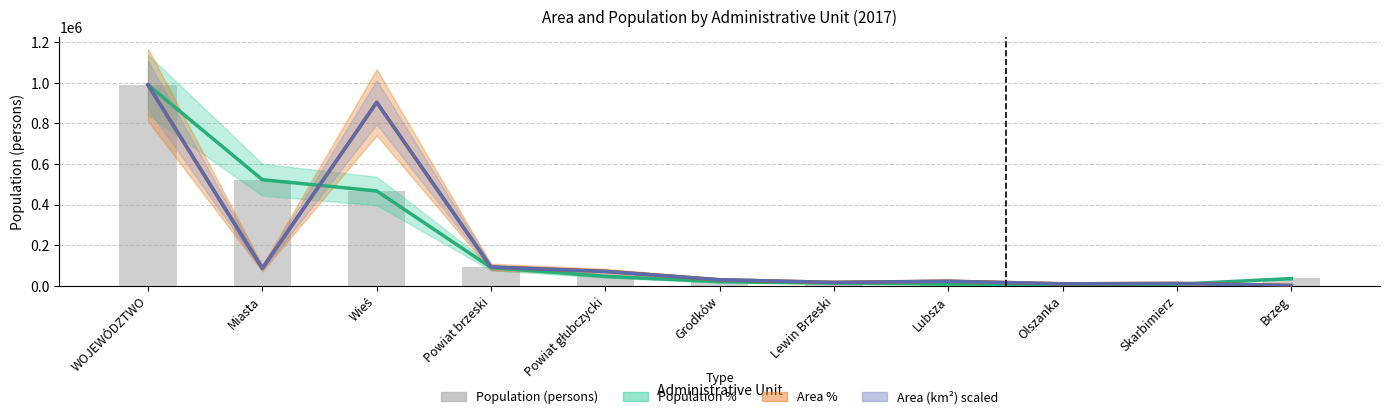

What is the average value?

200667